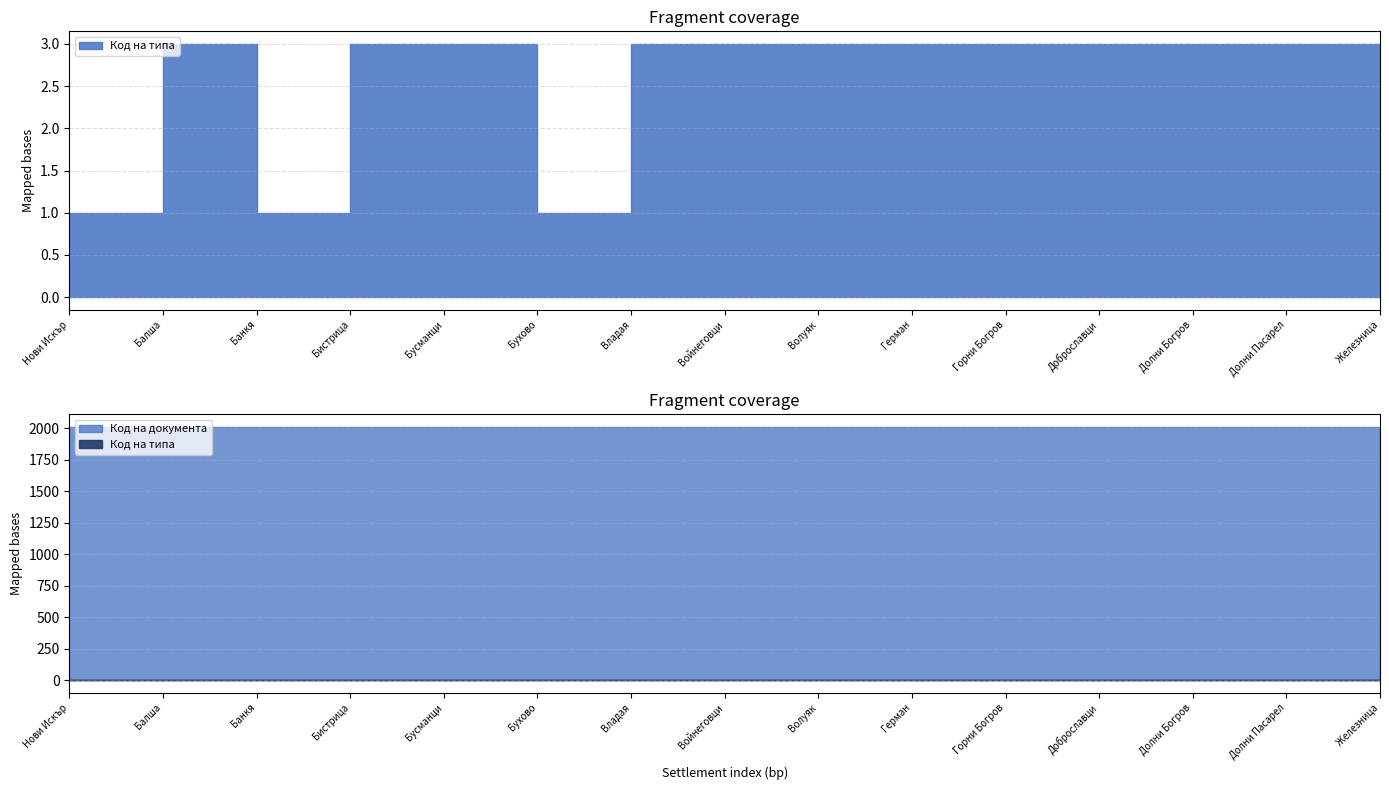

What is the value of the Код на документа point at the 2nd from the left?

2008